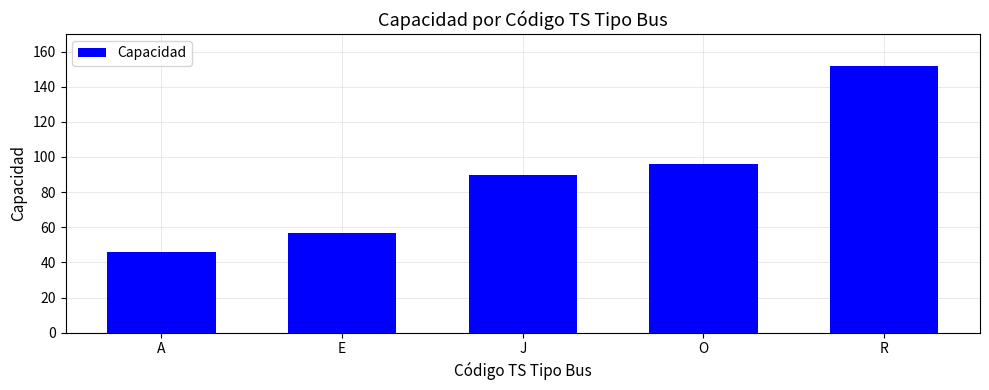

Does the chart contain any negative values?

No